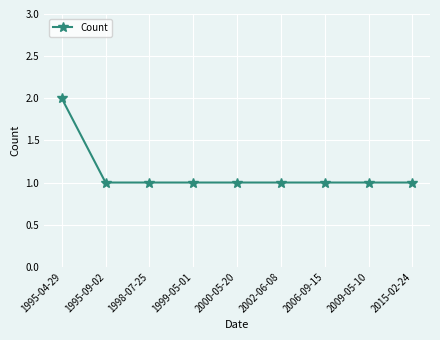

Which category has the highest value across all series?

1995-04-29